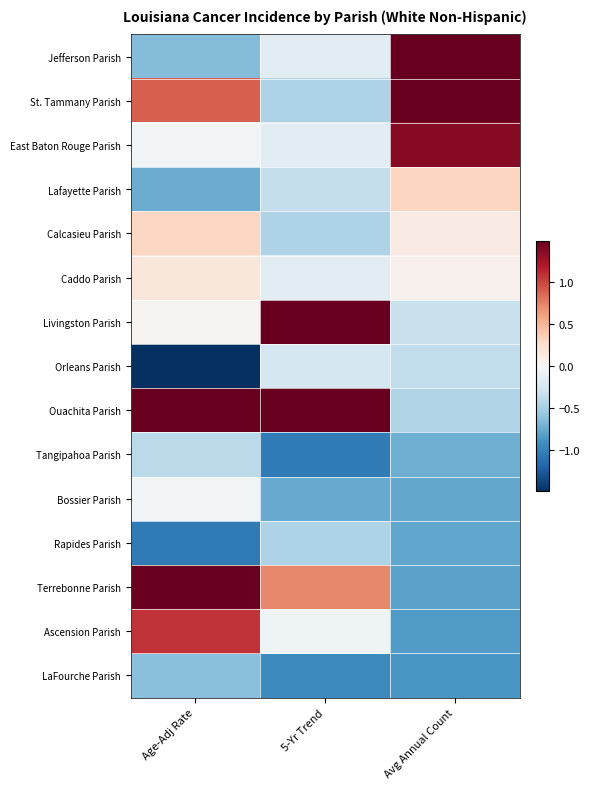

Reading left to right, list all the values displayed in this chart.

Jefferson Parish: Age-Adj Rate=-0.7	5-Yr Trend=-0.2	Avg Annual Count=1.5
St. Tammany Parish: Age-Adj Rate=0.9	5-Yr Trend=-0.5	Avg Annual Count=1.5
East Baton Rouge Parish: Age-Adj Rate=-0.0	5-Yr Trend=-0.2	Avg Annual Count=1.4
Lafayette Parish: Age-Adj Rate=-0.7	5-Yr Trend=-0.4	Avg Annual Count=0.3
Calcasieu Parish: Age-Adj Rate=0.3	5-Yr Trend=-0.5	Avg Annual Count=0.1
Caddo Parish: Age-Adj Rate=0.2	5-Yr Trend=-0.2	Avg Annual Count=0.1
Livingston Parish: Age-Adj Rate=0.0	5-Yr Trend=1.5	Avg Annual Count=-0.3
Orleans Parish: Age-Adj Rate=-1.5	5-Yr Trend=-0.3	Avg Annual Count=-0.4
Ouachita Parish: Age-Adj Rate=1.5	5-Yr Trend=1.5	Avg Annual Count=-0.5
Tangipahoa Parish: Age-Adj Rate=-0.4	5-Yr Trend=-1.0	Avg Annual Count=-0.7
Bossier Parish: Age-Adj Rate=-0.0	5-Yr Trend=-0.8	Avg Annual Count=-0.8
Rapides Parish: Age-Adj Rate=-1.1	5-Yr Trend=-0.5	Avg Annual Count=-0.8
Terrebonne Parish: Age-Adj Rate=1.5	5-Yr Trend=0.7	Avg Annual Count=-0.8
Ascension Parish: Age-Adj Rate=1.1	5-Yr Trend=-0.1	Avg Annual Count=-0.9
LaFourche Parish: Age-Adj Rate=-0.6	5-Yr Trend=-0.9	Avg Annual Count=-0.9